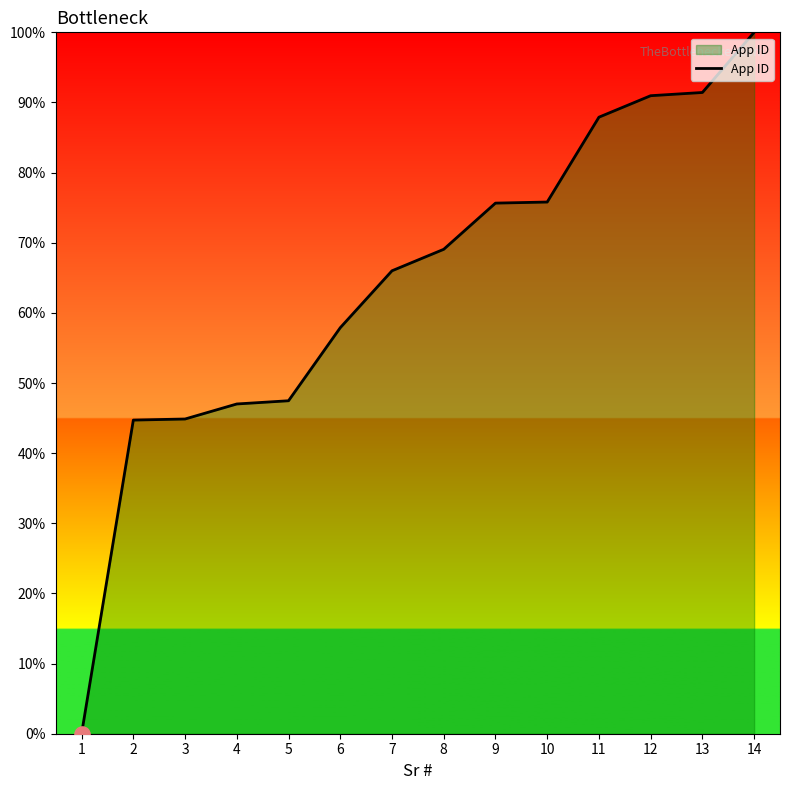

Which has a higher value, 1 or 9?

9